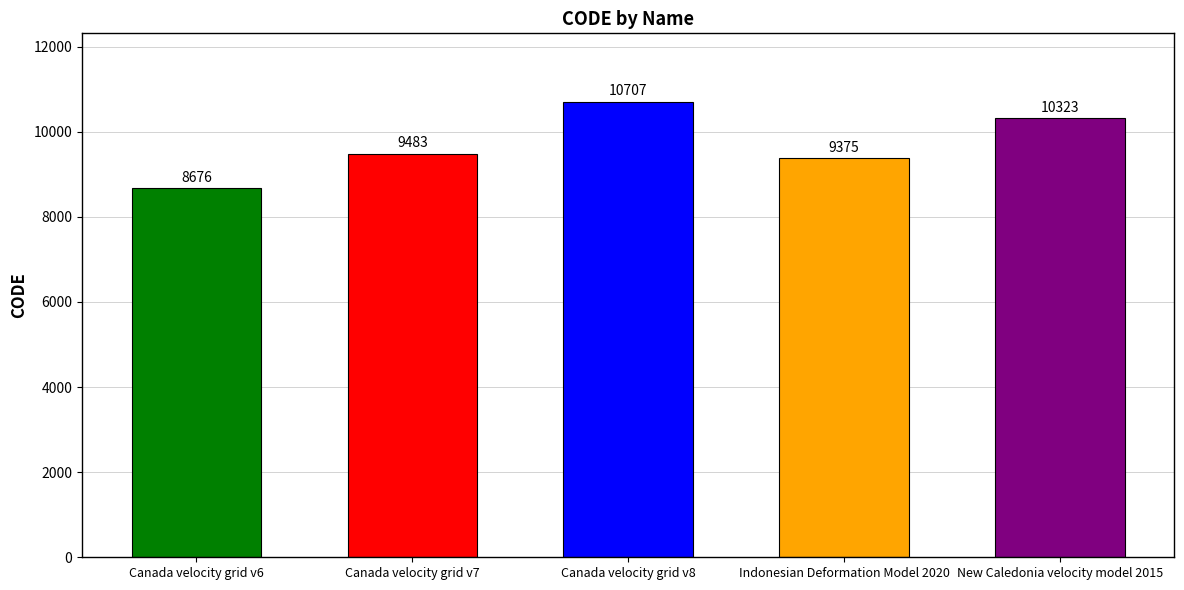

Which category has the highest value across all series?

Canada velocity grid v8